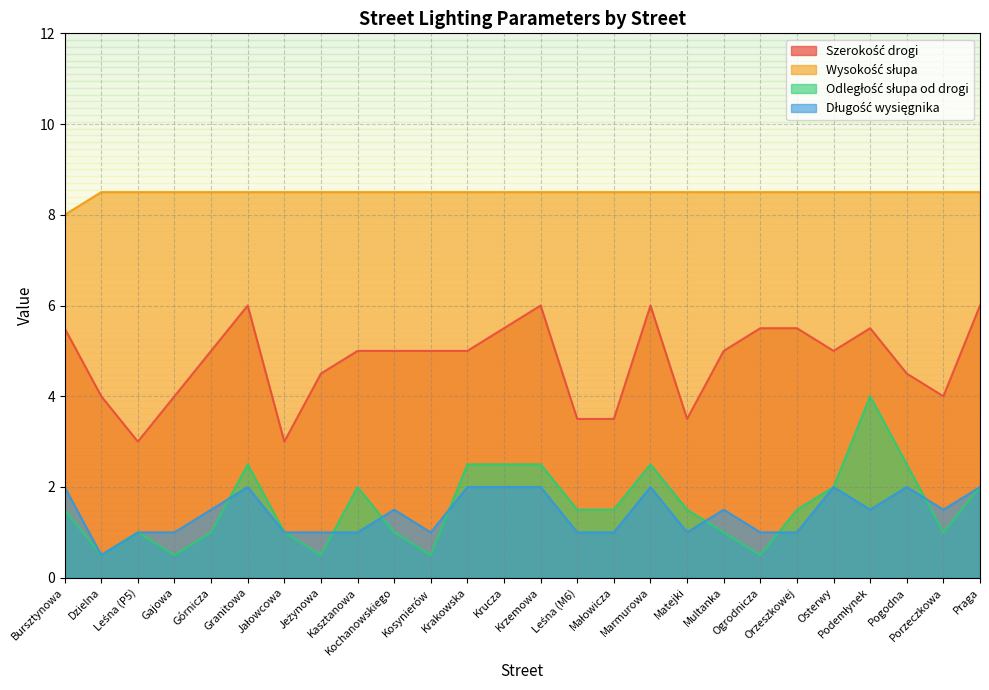

At how many categories does at least one series exceed 7?

26